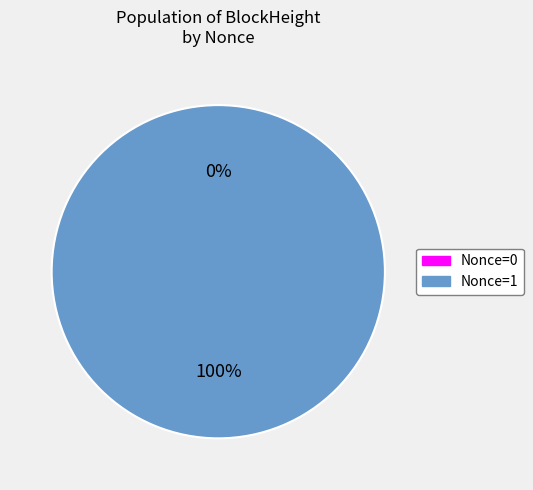

The 49784 slice represents 100% of the pie. True or false?

True